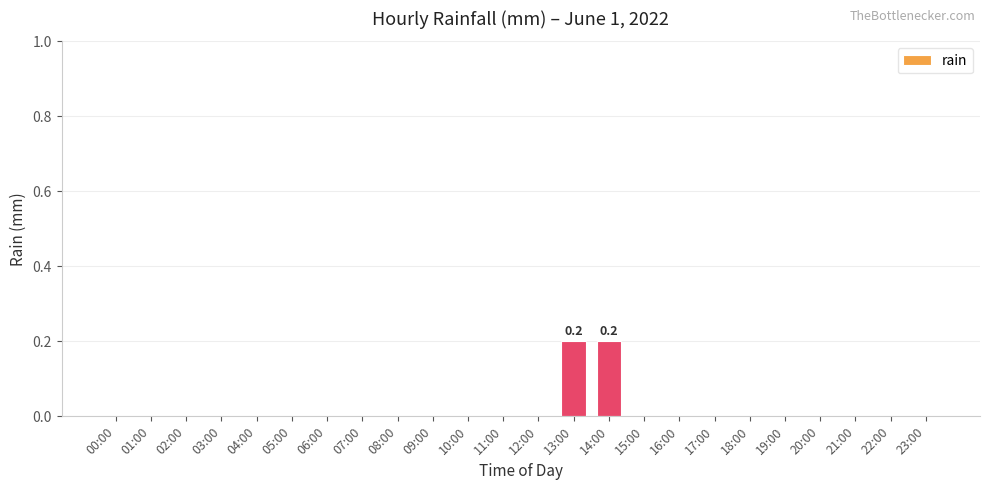

Is it true that the value at 06:00 is 0.0?

True